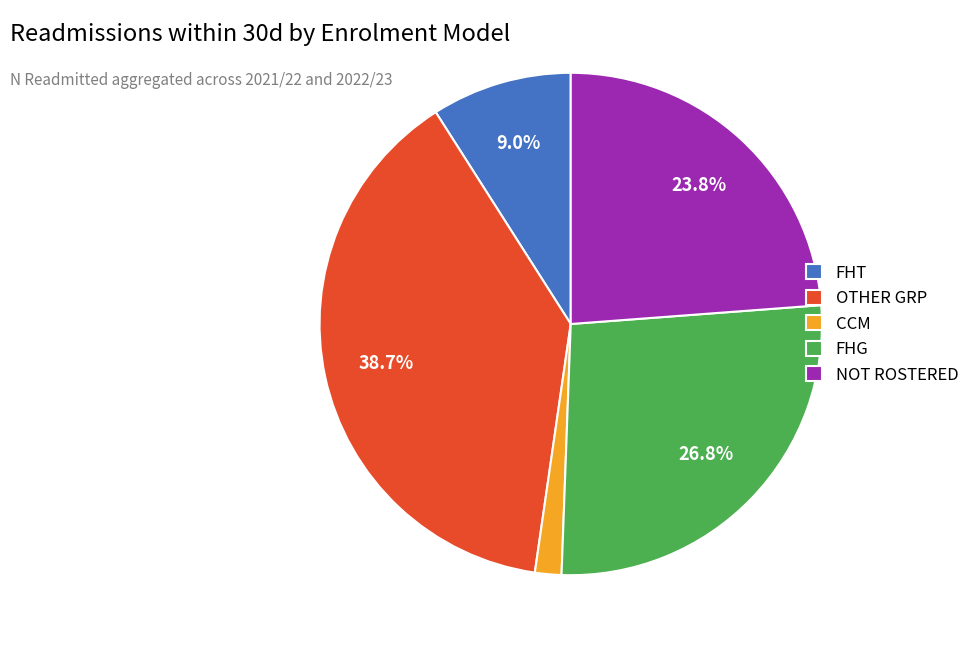

Does FHT account for over 50% of the chart?

No